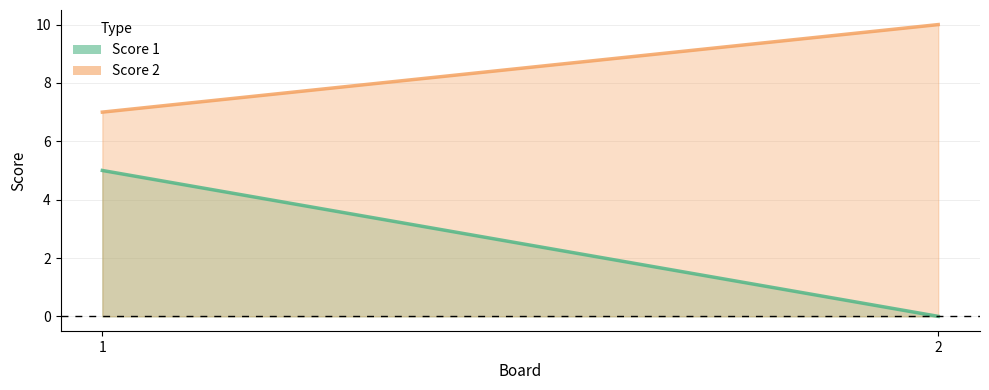

At which category is the sum across all series the highest?

1